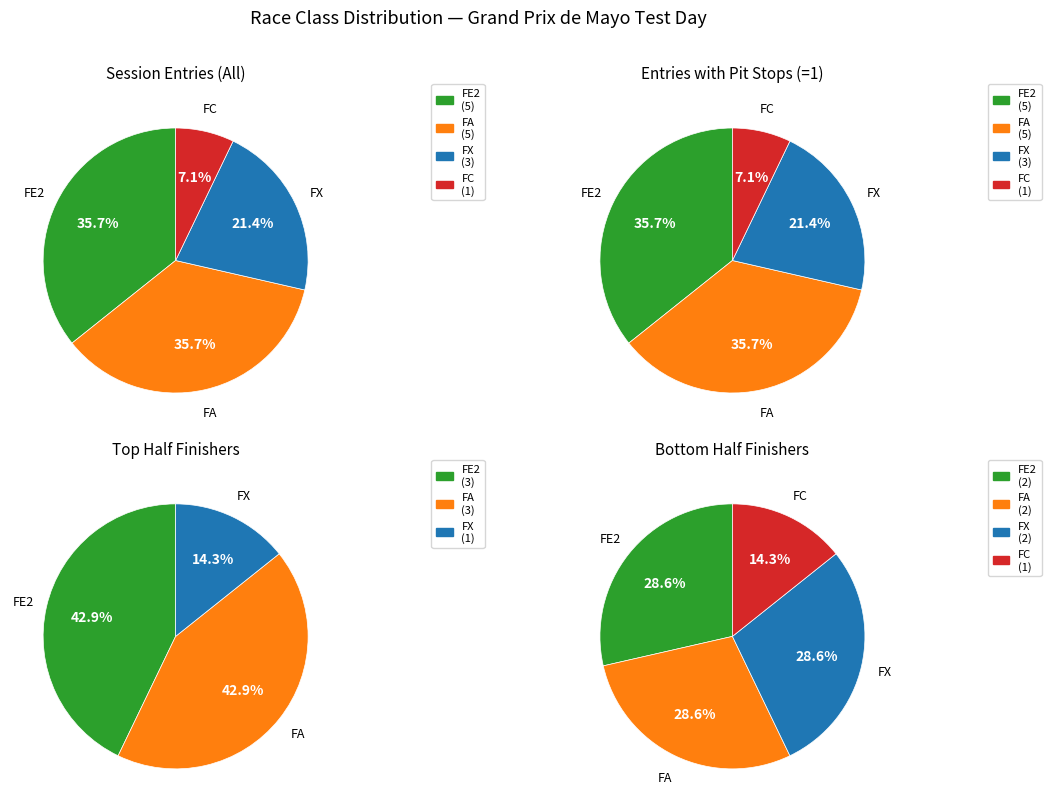

Does FE2 account for over 50% of the chart?

No